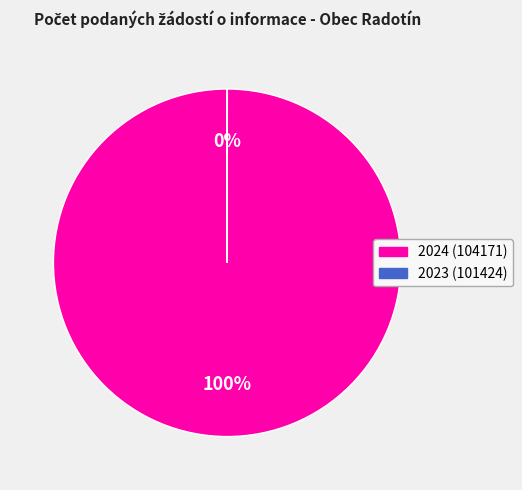

Is there a majority slice in this chart?

Yes